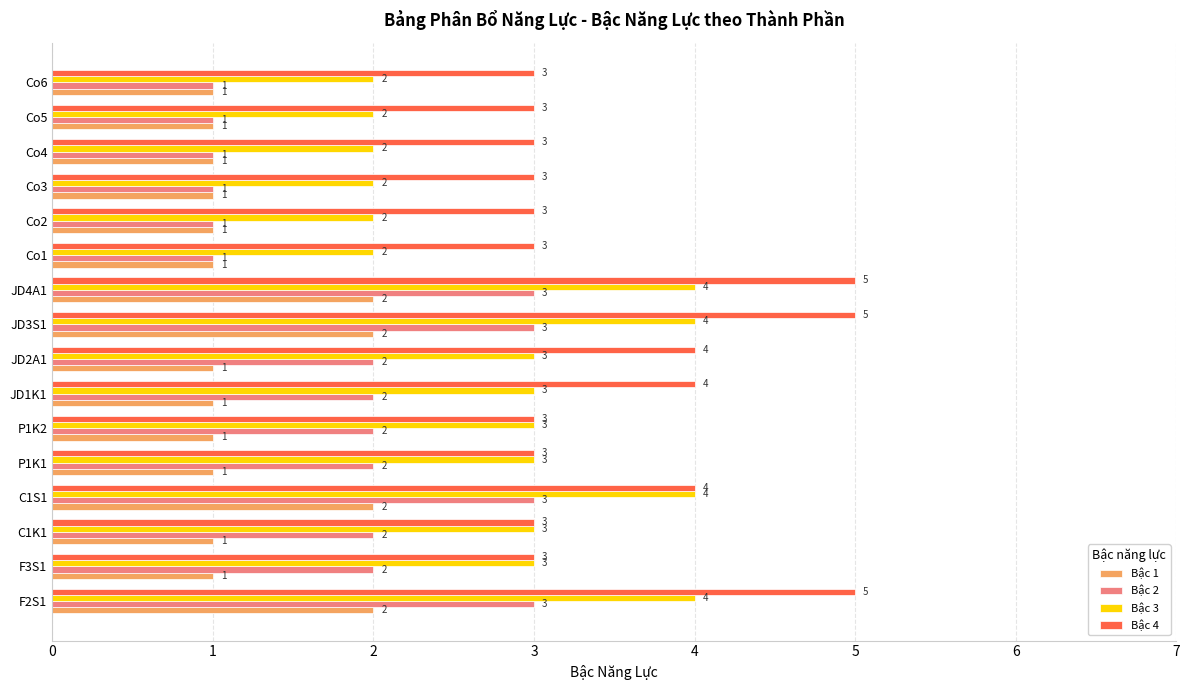

True or false: Bậc 1 has a value of 1 at Co5.

True